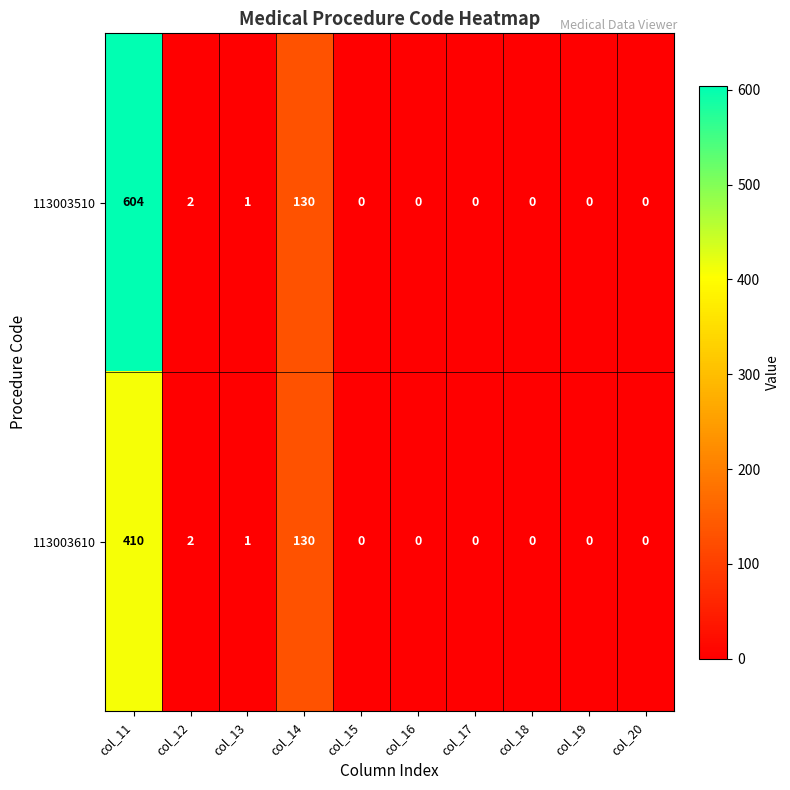

Is it true that 113003610 equals 136 at col_16?

False